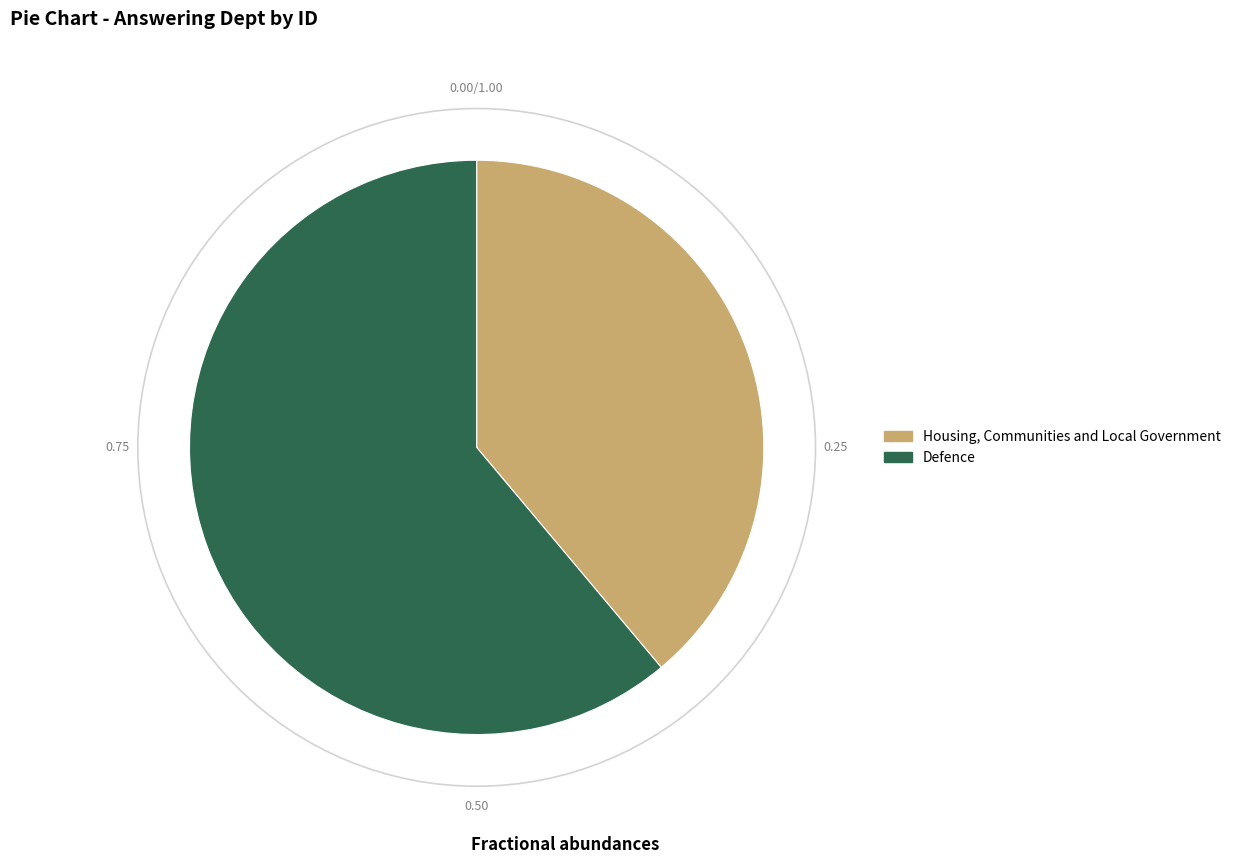

Count the number of slices in the pie.

2